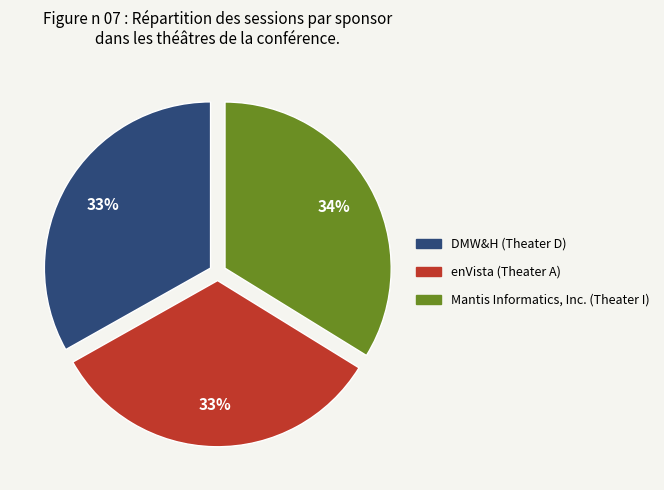

To the nearest percent, what is the difference between the largest and smallest slice percentages?

1%